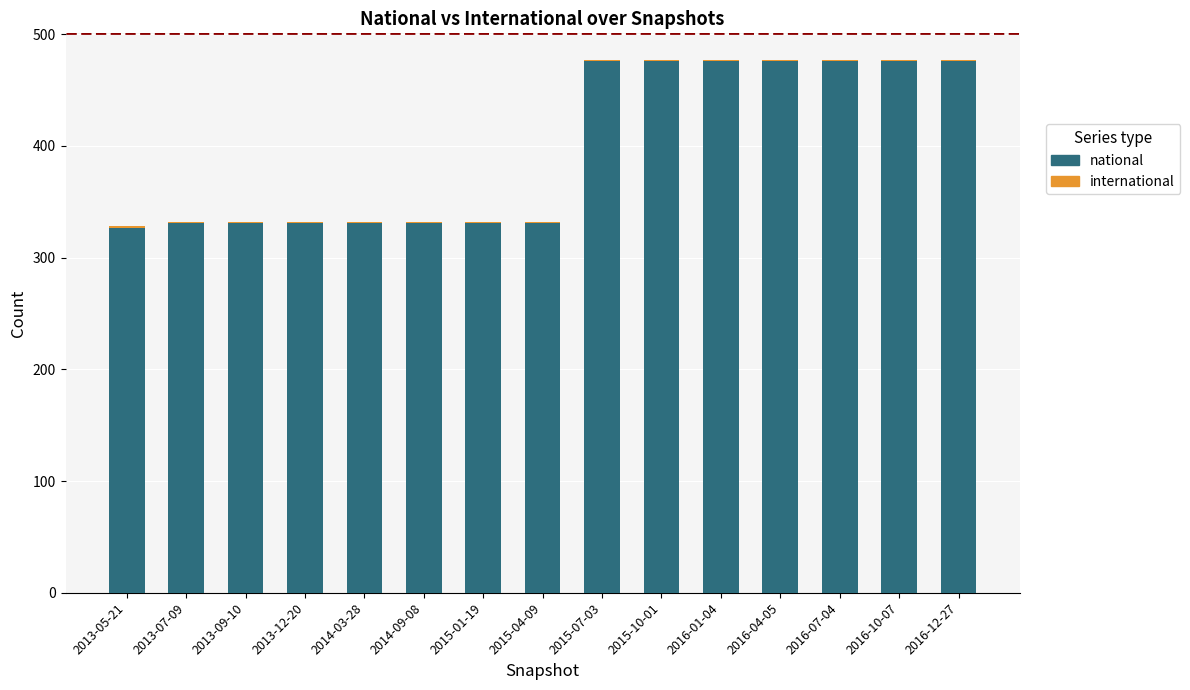

What is the sum of all national values?

5976